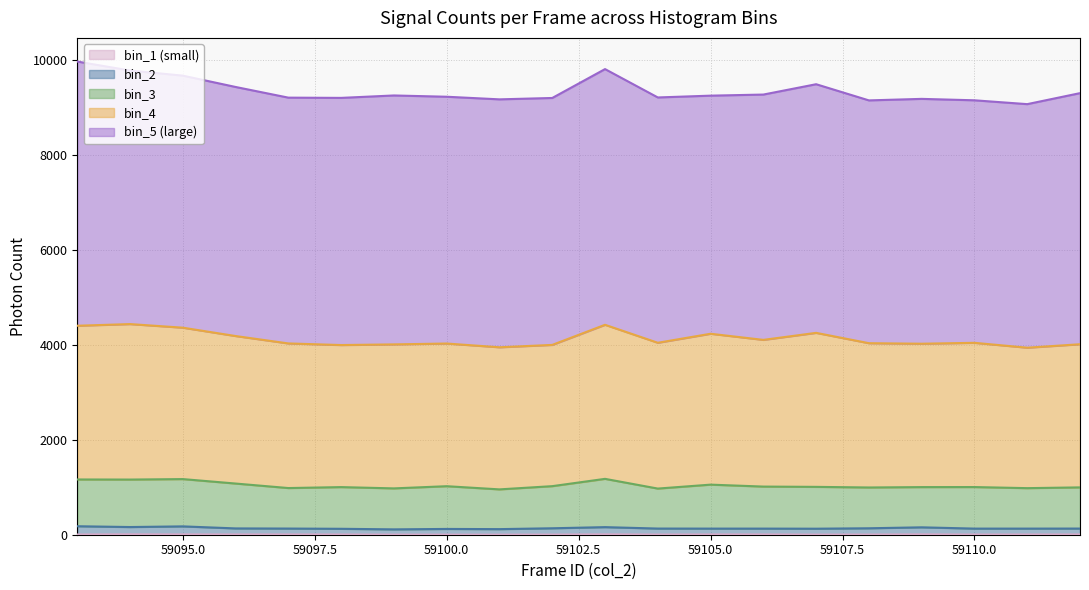

Is it true that col_255 equals 1004 at 59109?

True